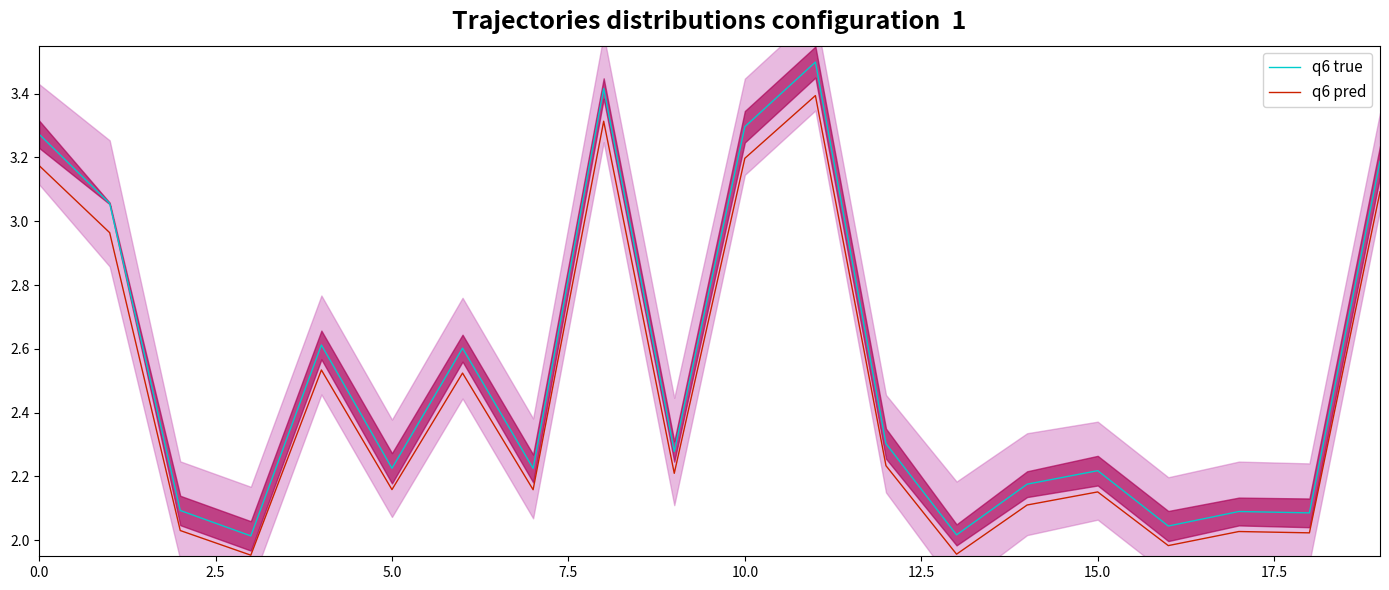

What is the label of the 17th point from the left?

16